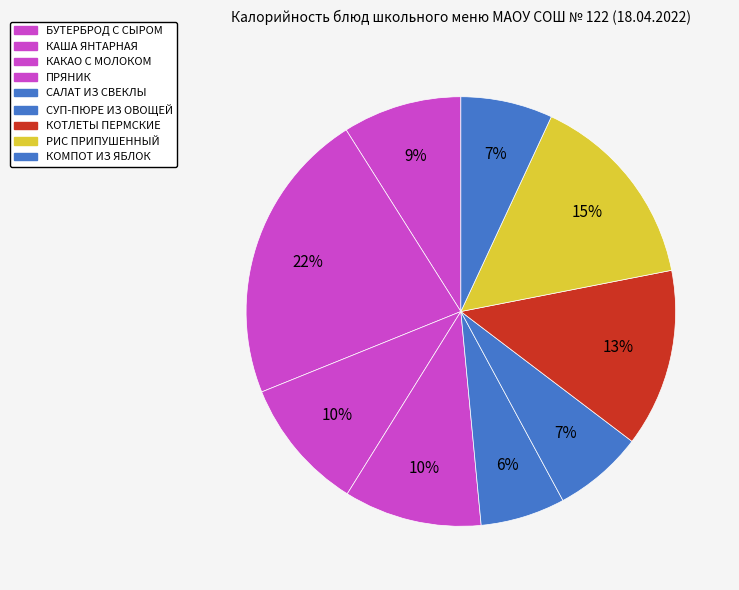

The КОМПОТ ИЗ ЯБЛОК slice represents 7% of the pie. True or false?

True